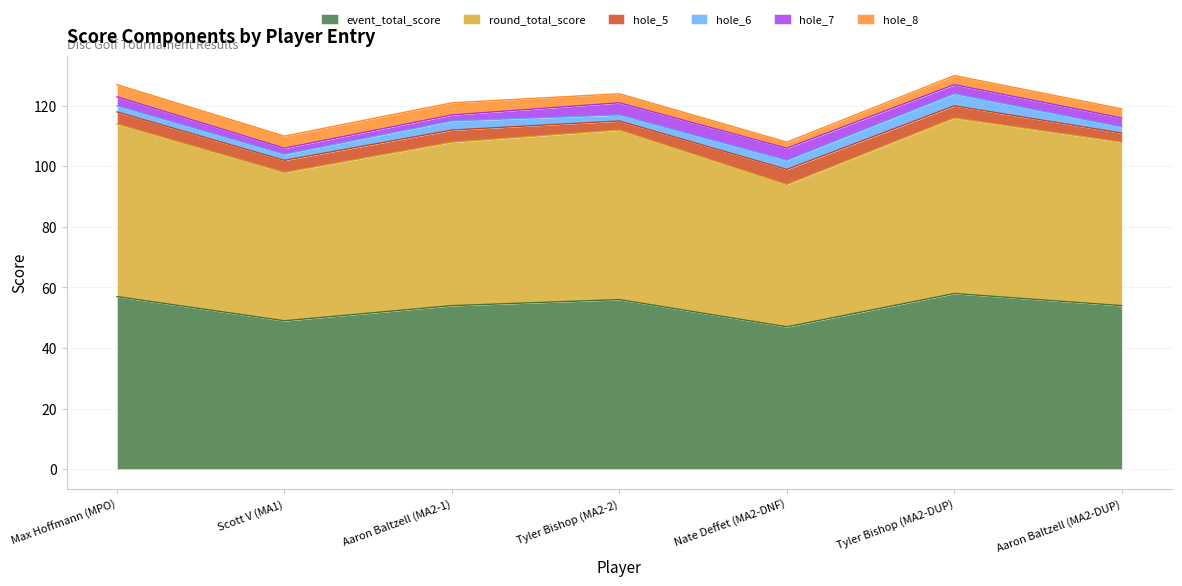

The value of hole_5 at DNF is 5. True or false?

True